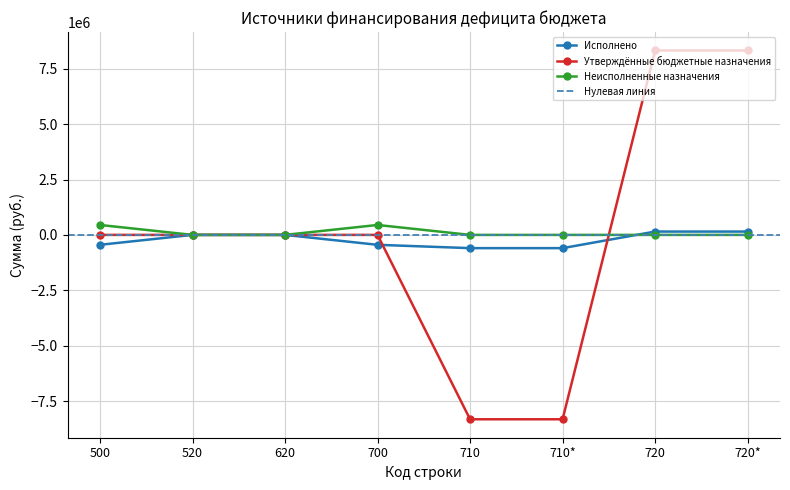

What is the spread (max minus min) of values at 700?

895894.2